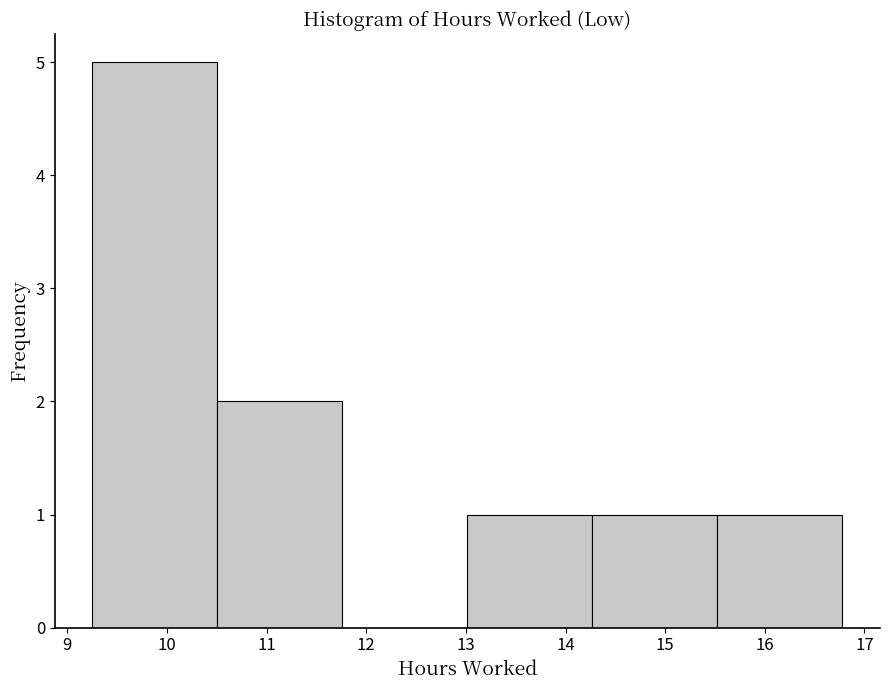

Reading left to right, transcribe this chart: for each bar, give the range it covers on the x-axis and its height. Neither the bar edges nor the heights are printed on the chart, so give them approximately, as read against the axes.

9.3 to 10.5: 5
10.5 to 11.8: 2
11.8 to 13.0: 0
13.0 to 14.3: 1
14.3 to 15.5: 1
15.5 to 16.8: 1